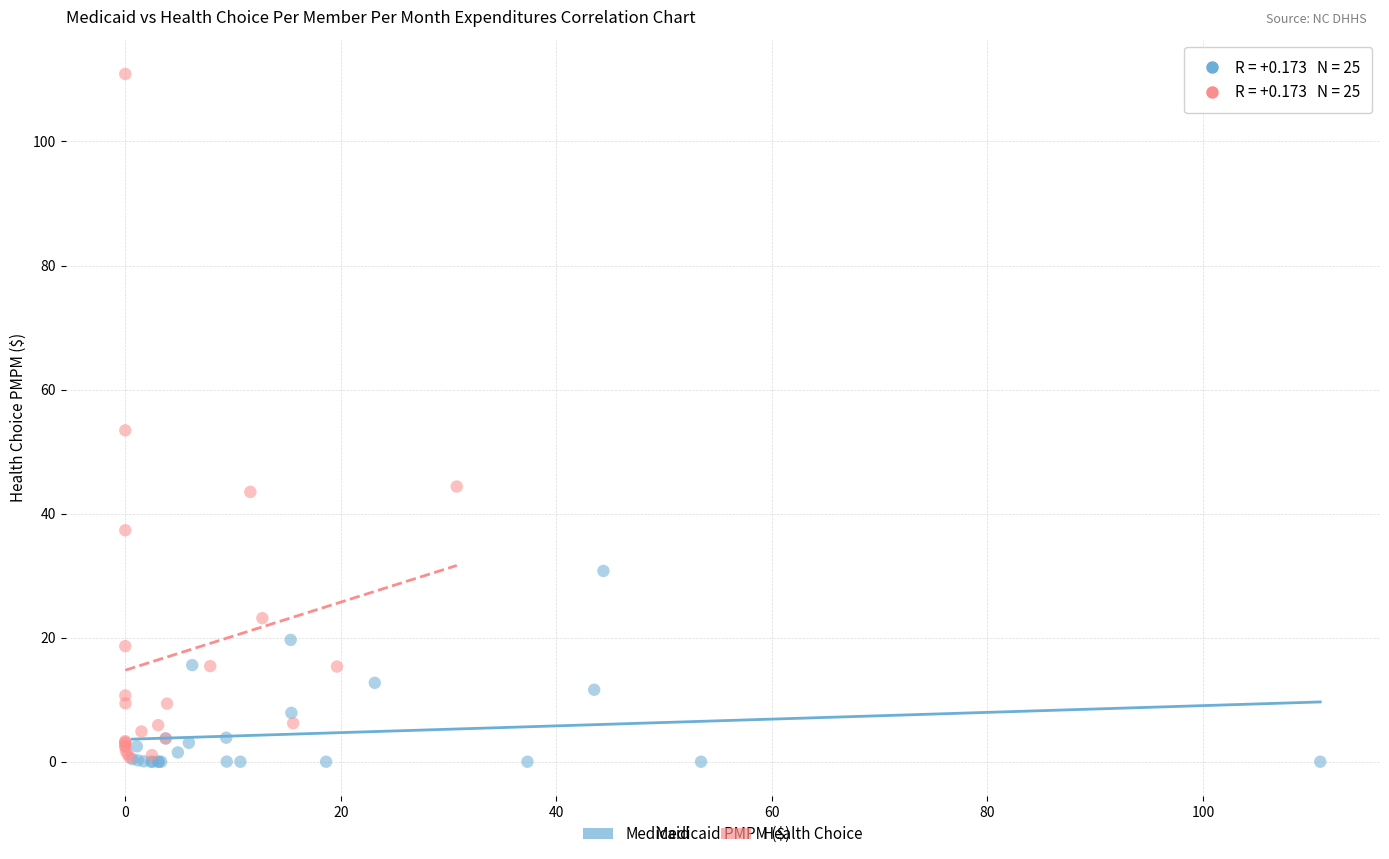

Which series has the largest Y range (max minus min)?

Health Choice